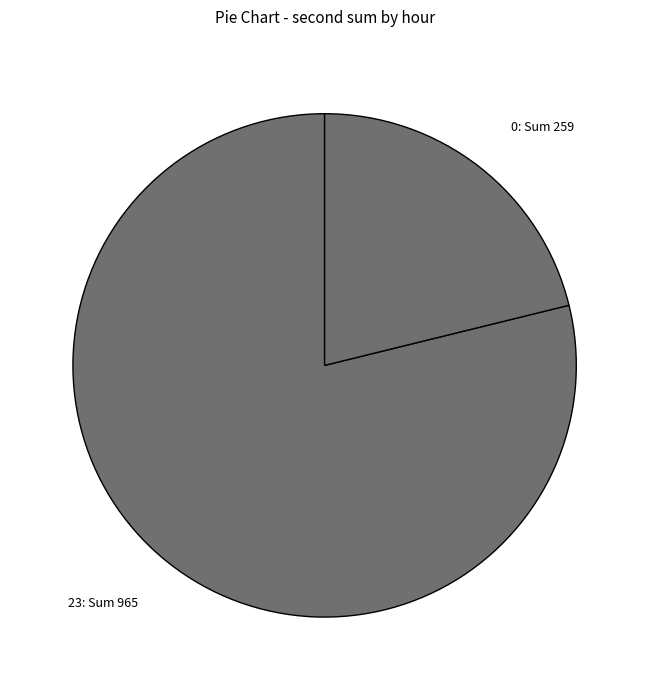

Is there a majority slice in this chart?

Yes